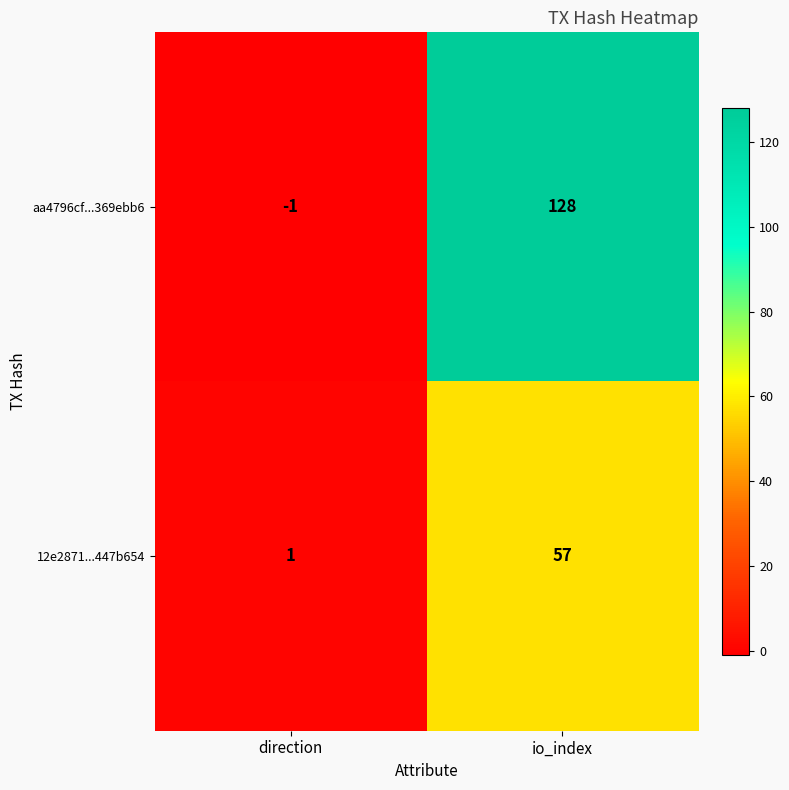

Reading left to right, extract all data points from this chart.

aa4796cf...369ebb6: direction=-1	io_index=128
12e2871...447b654: direction=1	io_index=57